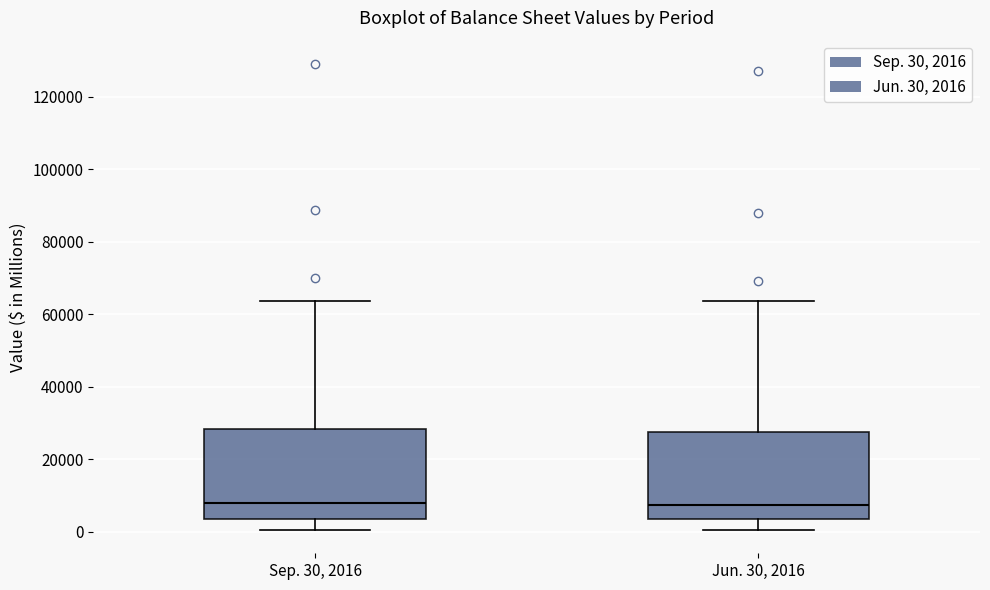

Where does the median line of the box for Sep. 30, 2016 sit on the y-axis? The values are not printed on the chart, so give them approximately, as read against the axis.

8000